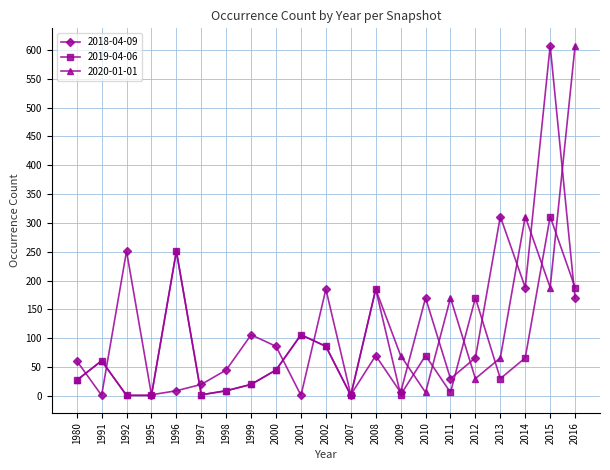

At which category is the sum across all series the highest?

2015